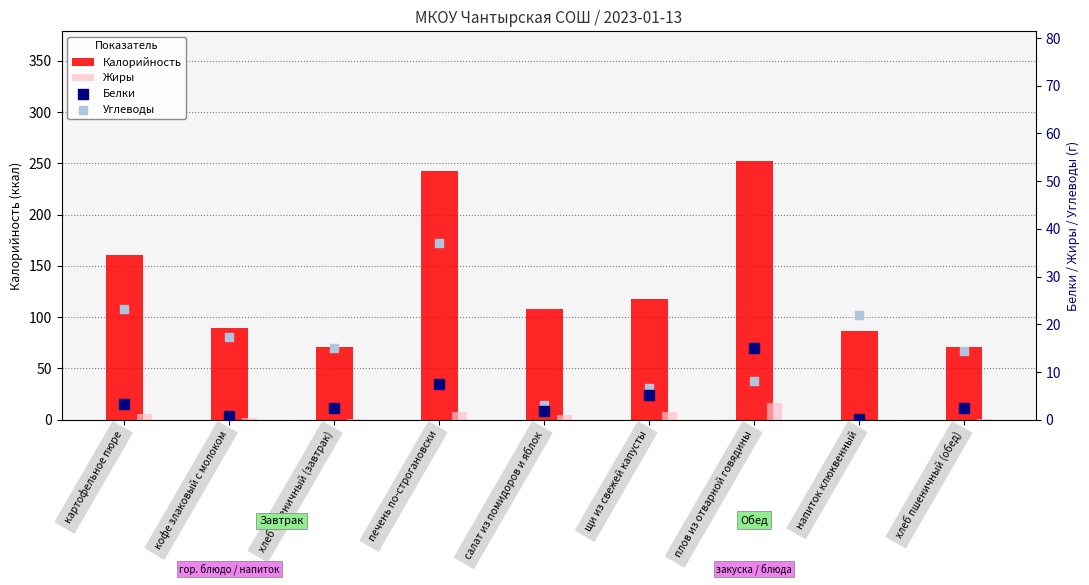

What is the total value across all series at напиток клюквенный?

109.3